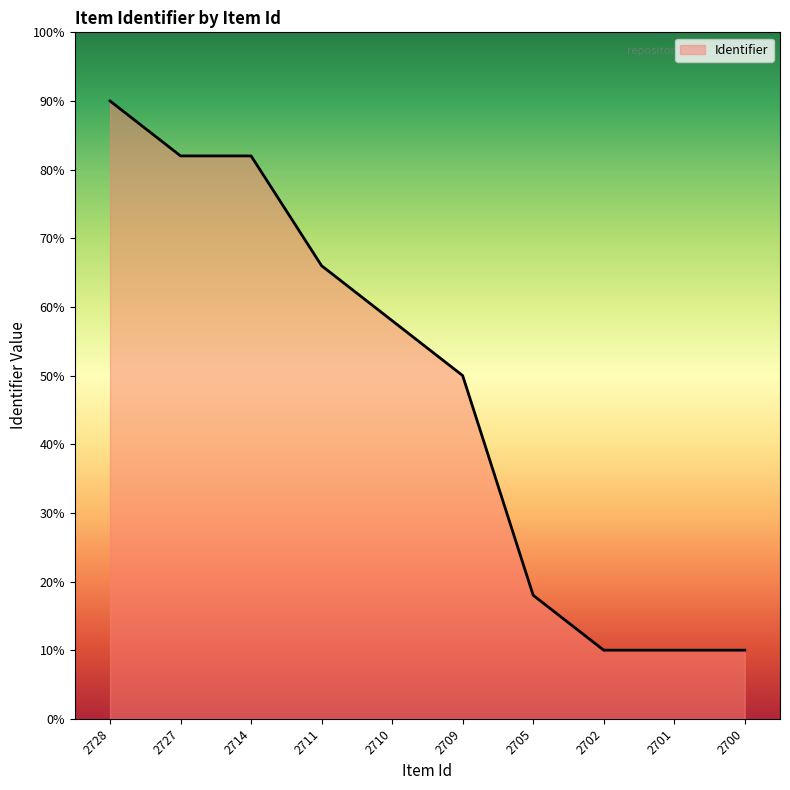

What is the smallest value displayed?

10